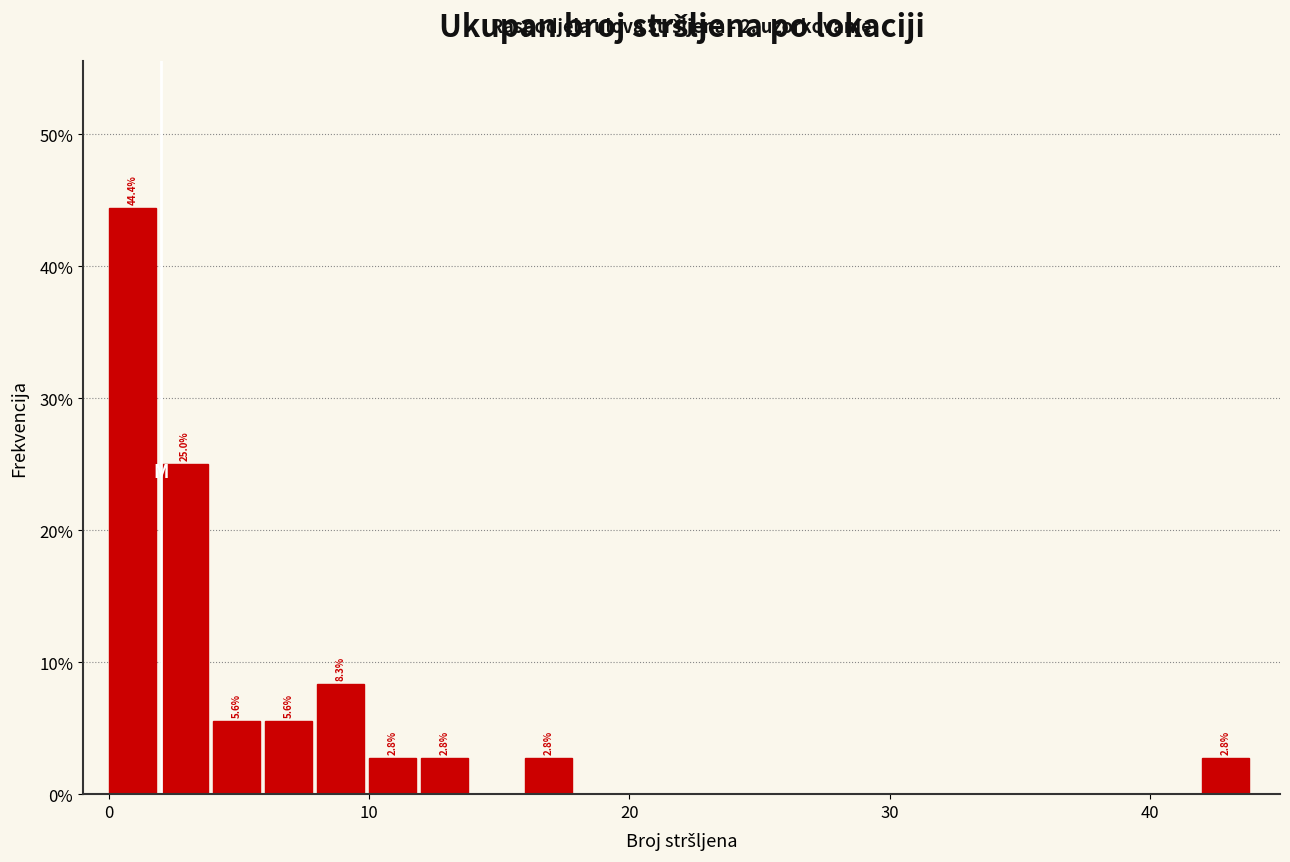

Read against the x-axis, roughly where is the centre of the tallest bar?

1